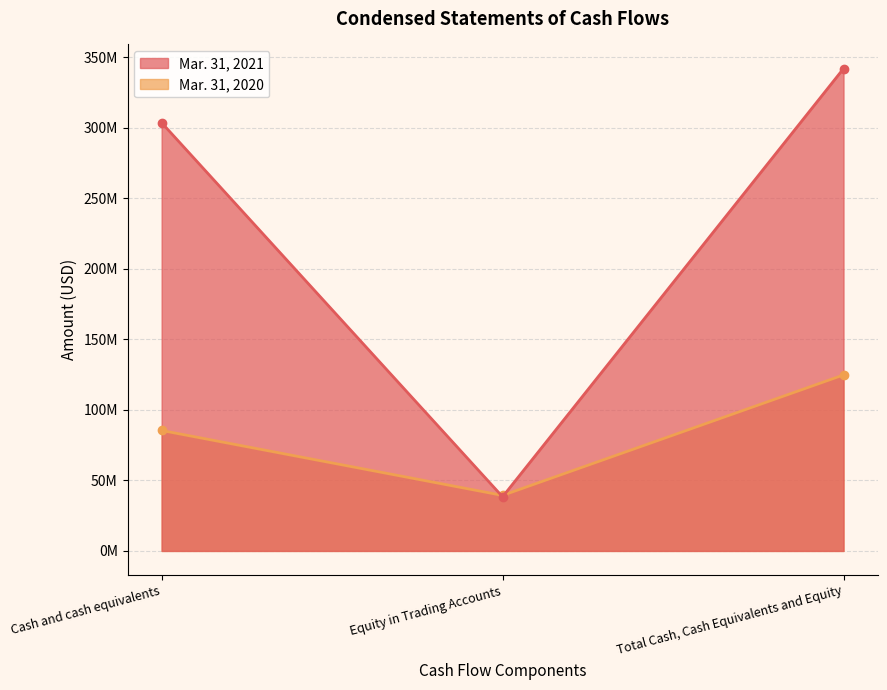

What is the minimum value for Mar. 31, 2020?

39356627